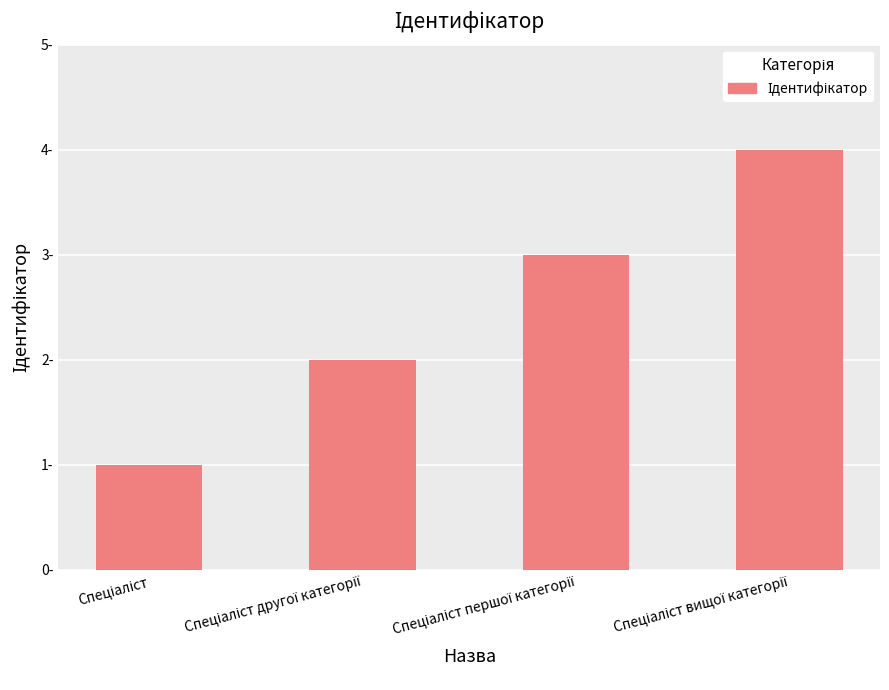

Between Спеціаліст and Спеціаліст вищої категорії, which is larger?

Спеціаліст вищої категорії